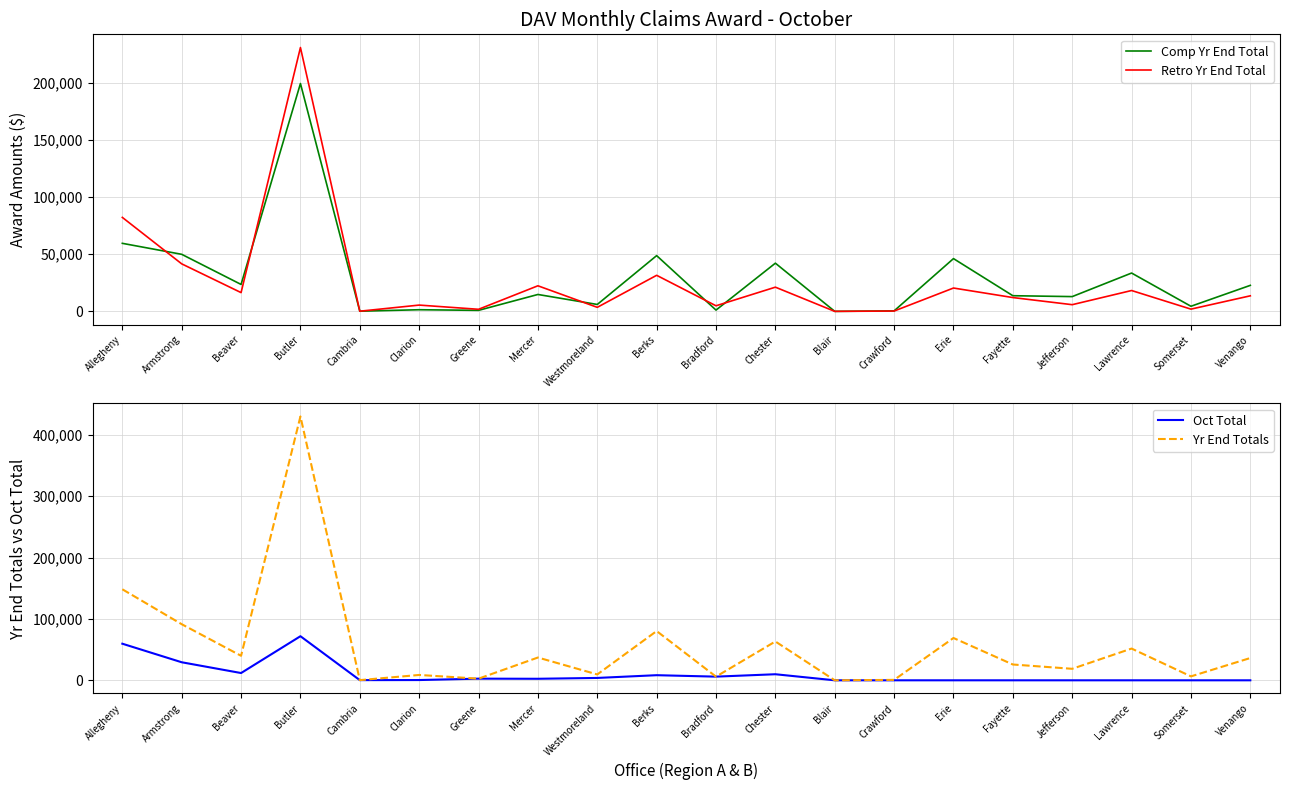

Reading left to right, transcribe all the data shown in this chart.

Comp Yr End Total: 59490	49883	23541	199237	140	1424	879	14766	6033	48744	1113	42134	0	420	46136	13684	12908	33508	4452	22738
Retro Yr End Total: 82164	41544	16402	230723	140	5486	1807	22365	3516	31529	4869	21153	0	280	20403	12072	5839	18224	1947	13592
Oct Total: 59641	29401	11843	71854	280	420	2686	2500	3865	8331	5982	9882	0	0	0	0	0	0	0	0
Yr End Totals: 148330	91427	39943	429960	280	8722	2686	37131	9549	80273	5982	63287	0	700	68948	25756	18747	51732	6399	36330